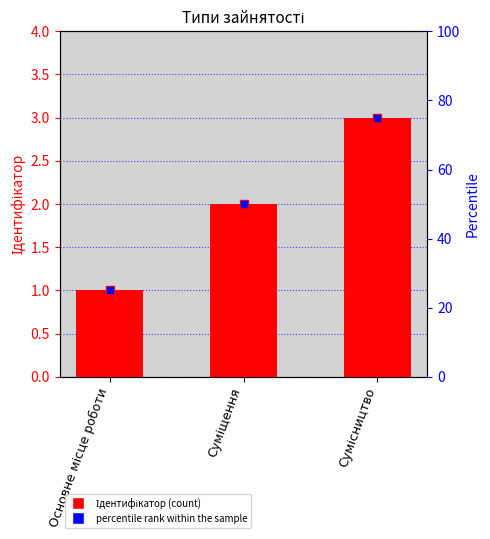

At which category does the chart reach its peak across all series?

Сумісництво